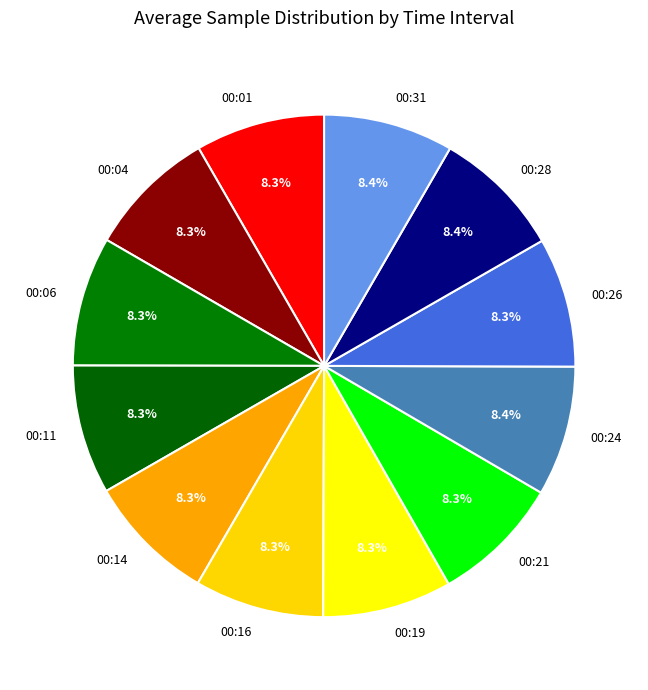

Approximately how many times larger is the value at 00:21 compared to 00:06?

1.0